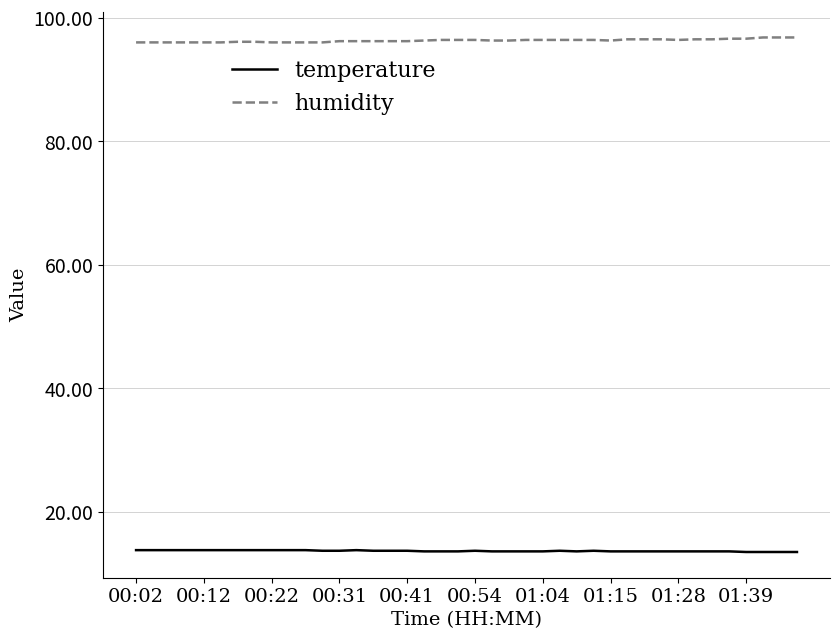

Rank the series by their maximum value, from highest to lowest.

humidity, temperature